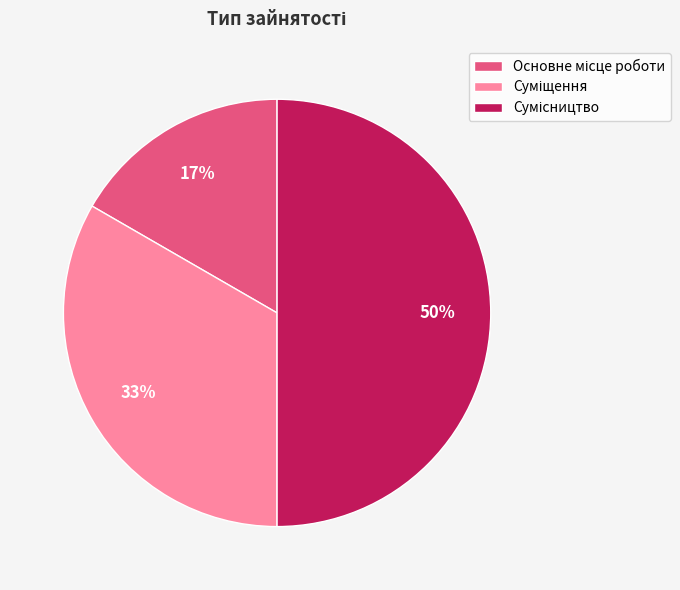

To the nearest percent, what is the average slice percentage?

33%